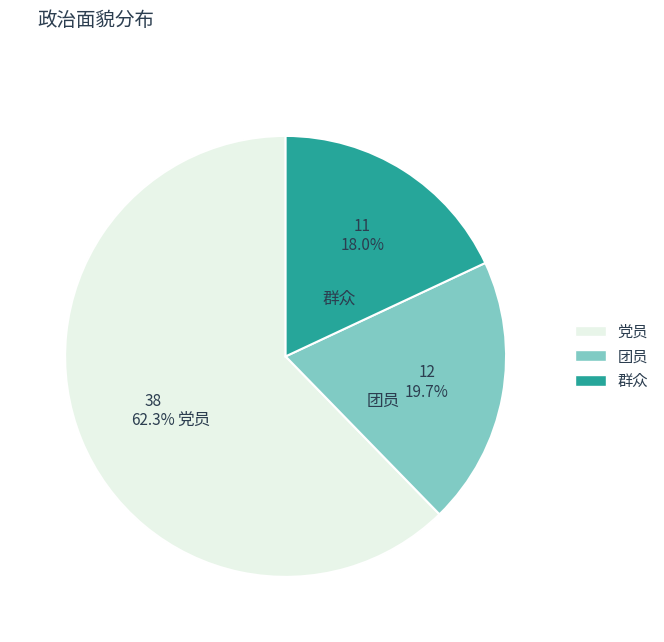

Does 党员 represent more than half of the total?

Yes